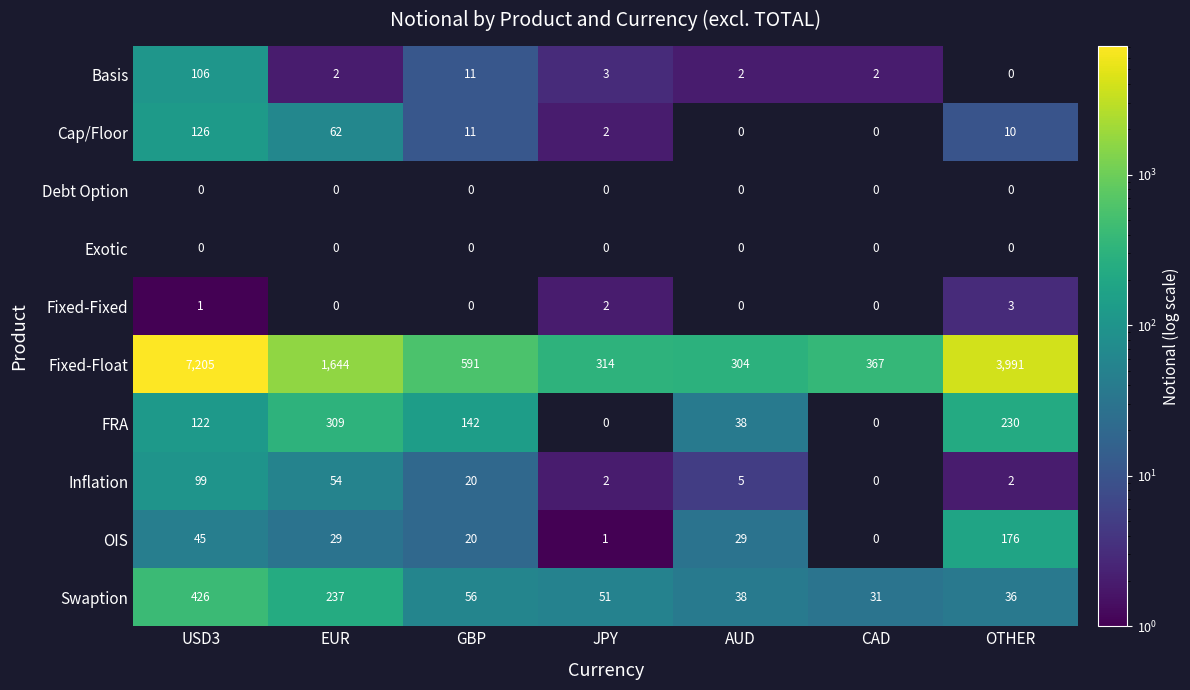

The value of Exotic at CAD is 0. True or false?

True